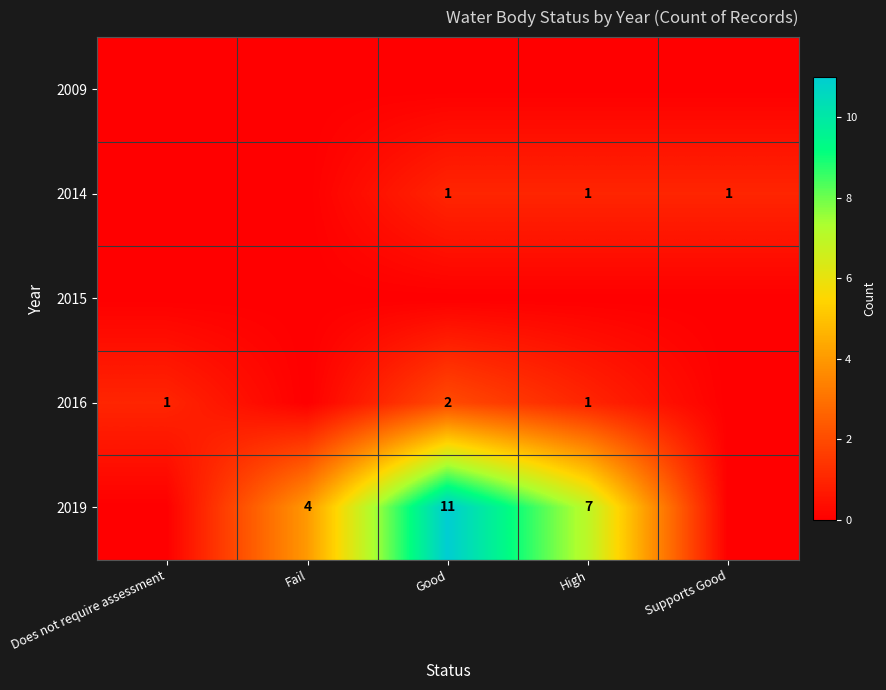

True or false: 2016 has a value of 0 at Does not require assessment.

False